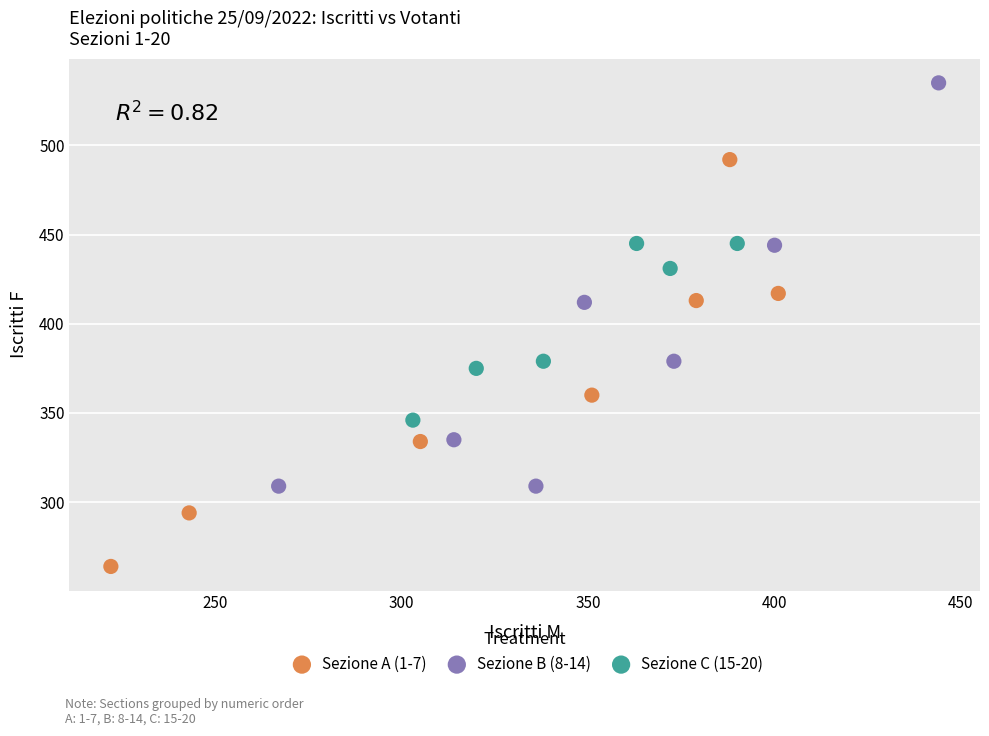

Which series contains the lowest Y value?

Sezione A (1-7)